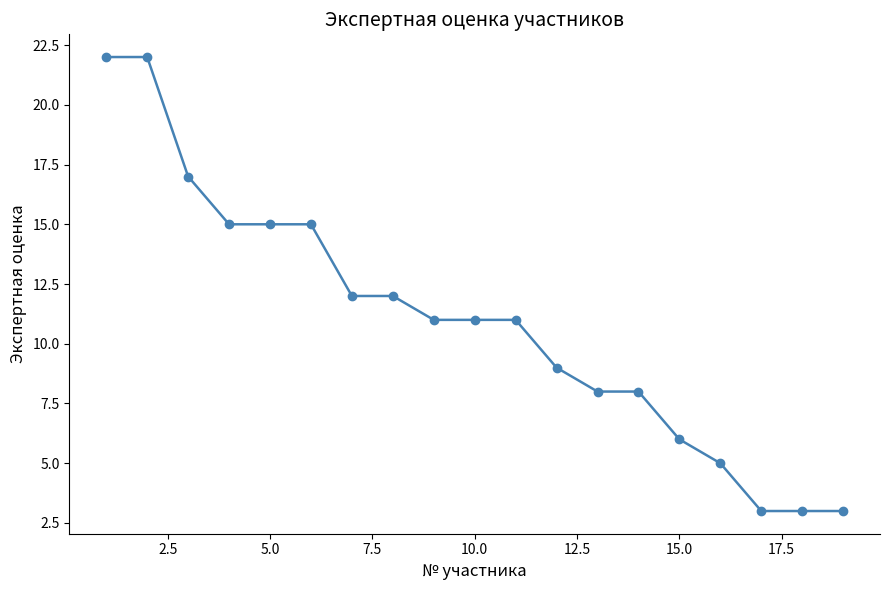

What is the difference between the second highest and minimum values?

19